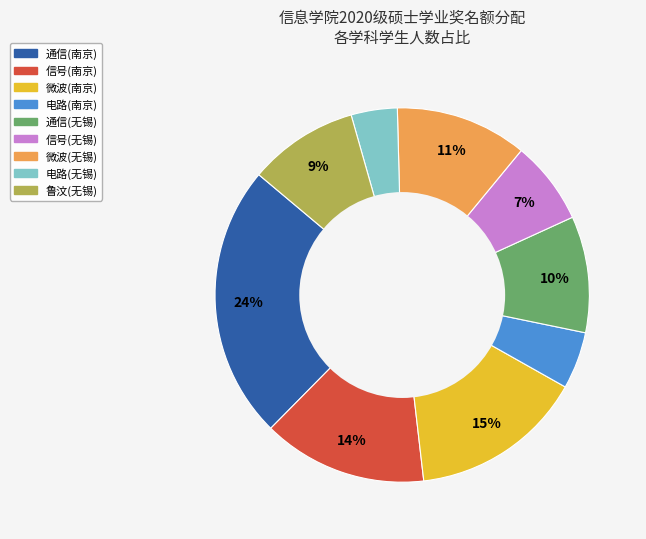

Combined, do 微波(无锡) and 通信(南京) account for over 50%?

No